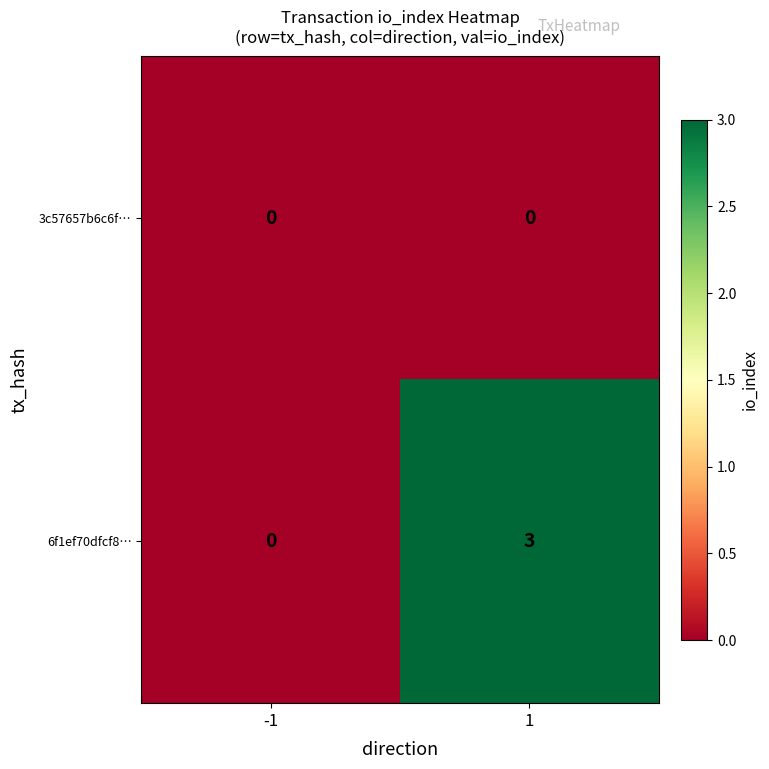

Which series changed the most between -1 and 1?

6f1ef70dfcf8…